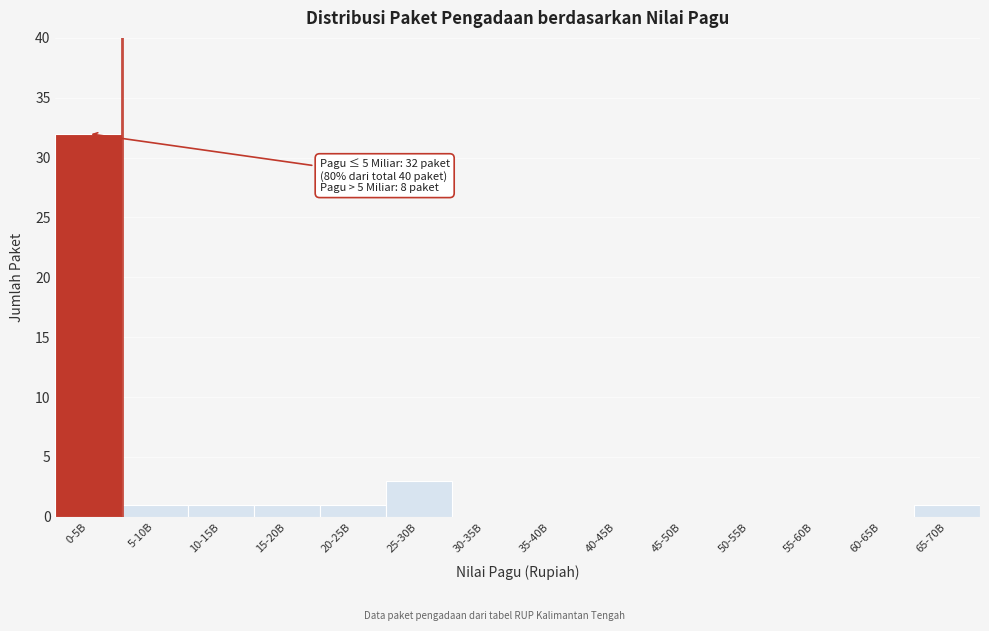

Reading left to right, list all the values displayed in this chart.

0-5B=32	5-10B=1	10-15B=1	15-20B=1	20-25B=1	25-30B=3	30-35B=0	35-40B=0	40-45B=0	45-50B=0	50-55B=0	55-60B=0	60-65B=0	65-70B=1